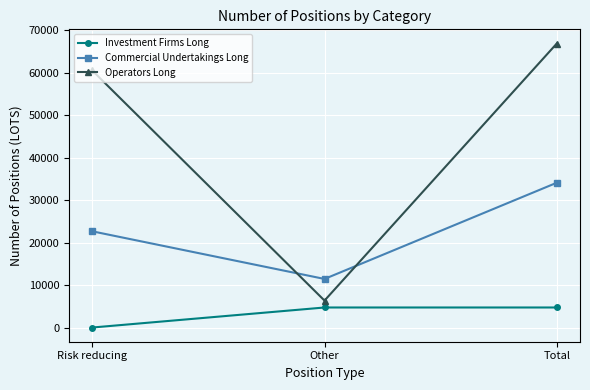

How many lines are shown in the chart?

3